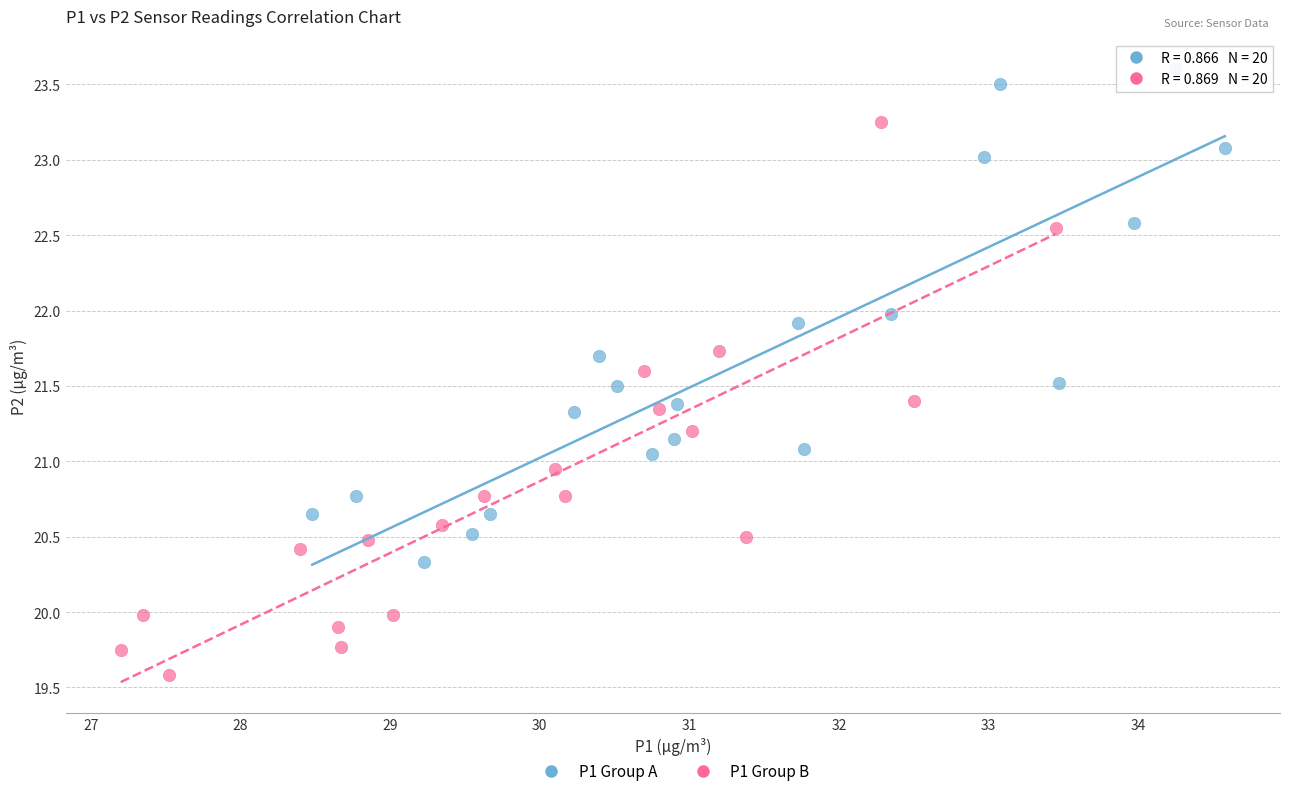

Which series reaches the maximum Y coordinate?

P1 Group A